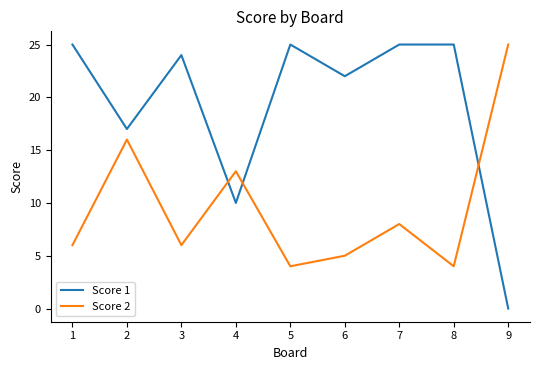

Where is the first local minimum for Score 2?

3